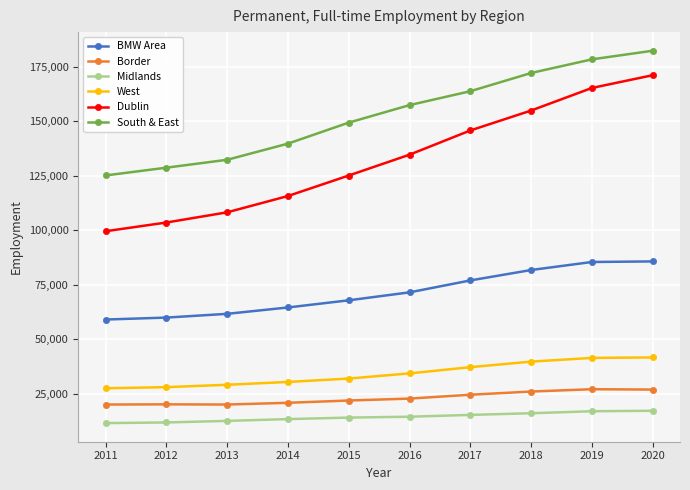

At which label is Dublin closest to 135396?

2016